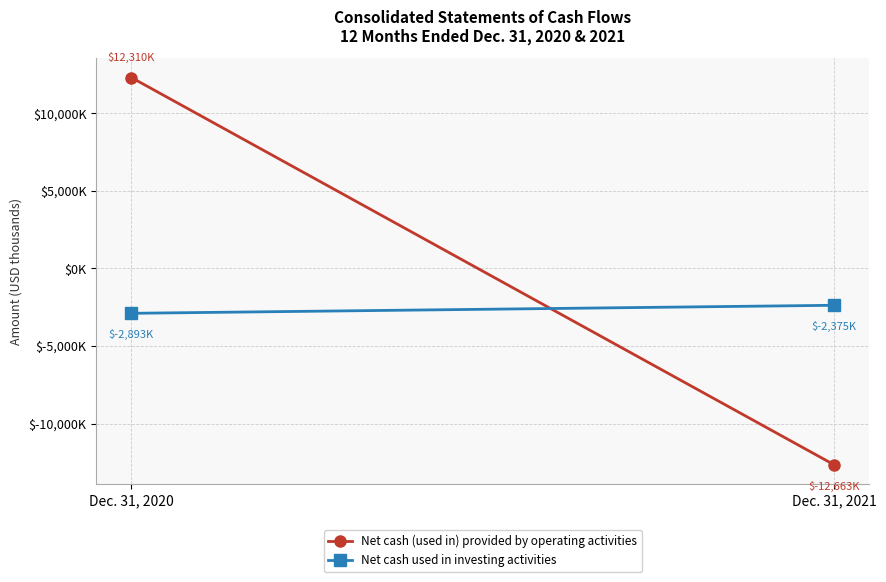

True or false: Net cash used in investing activities has a value of -1022 at Dec. 31, 2020.

False